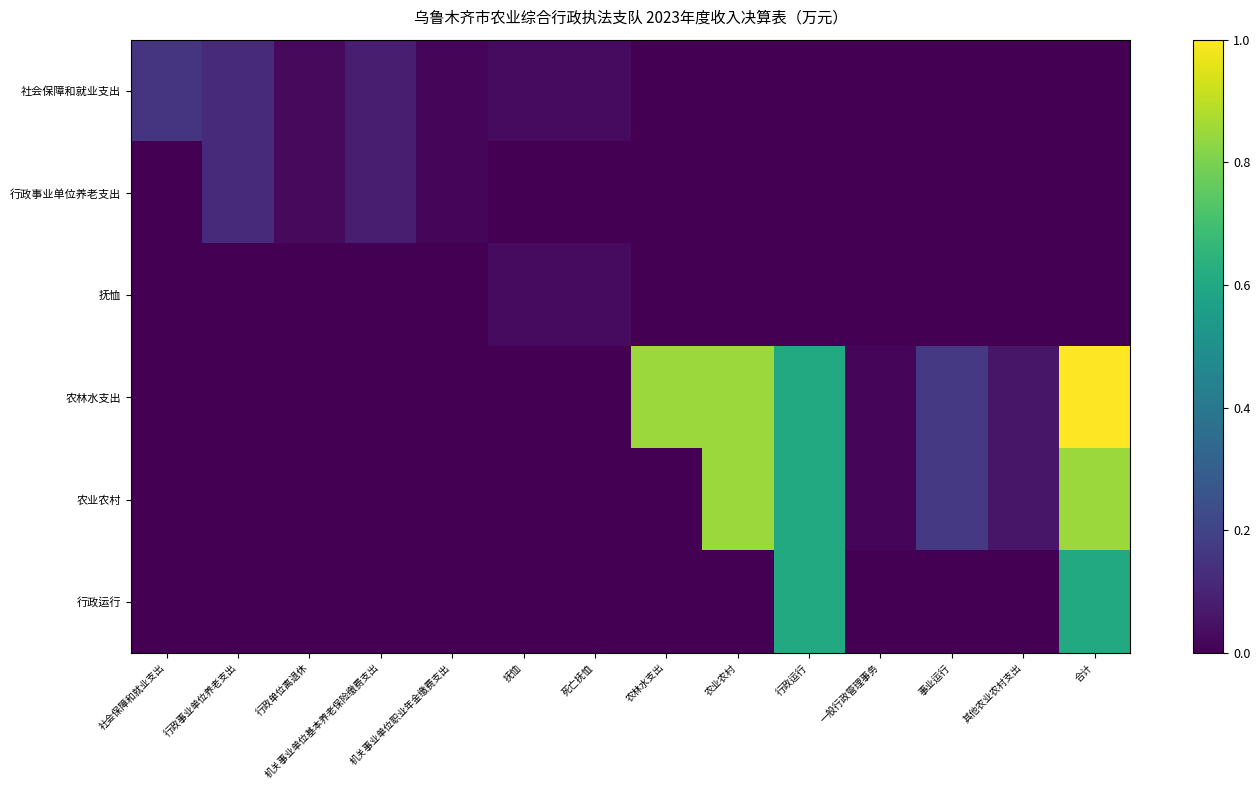

At how many categories does at least one series exceed 0?

14